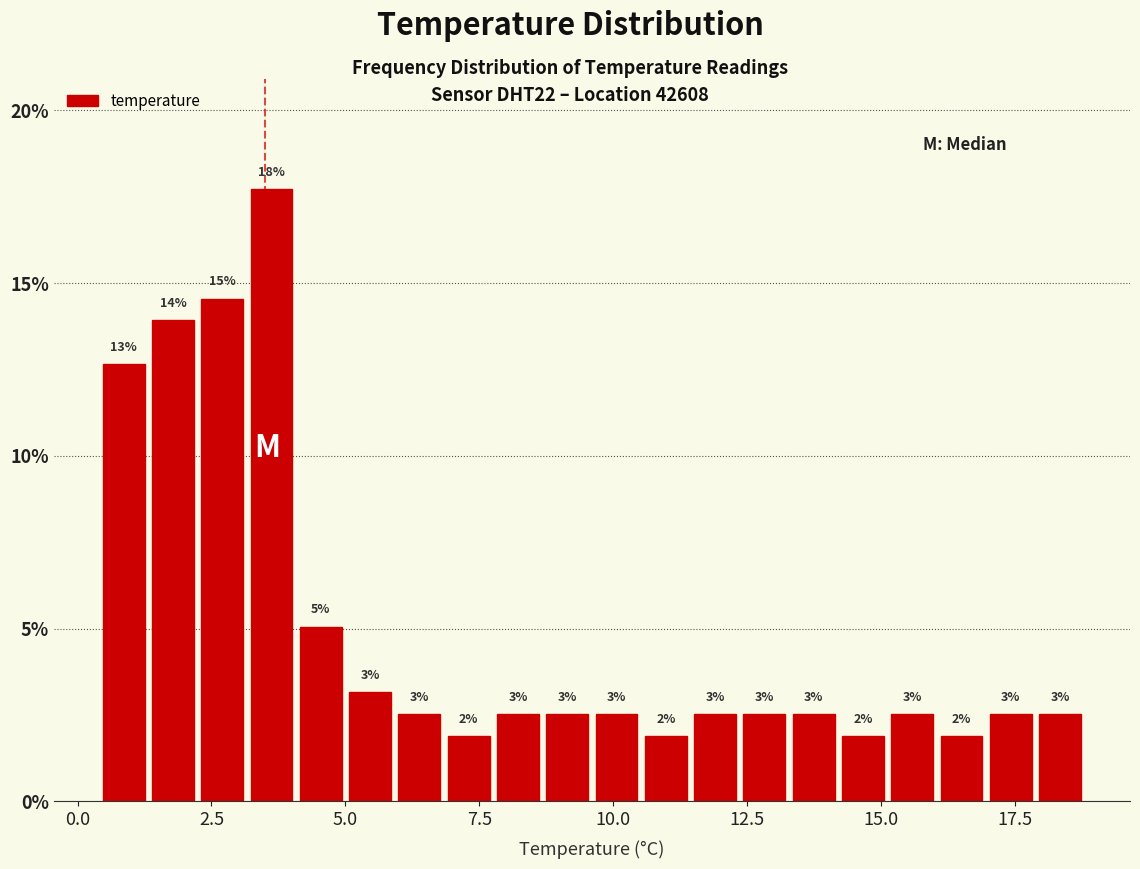

Read against the x-axis, roughly where is the centre of the tallest bar?

3.5